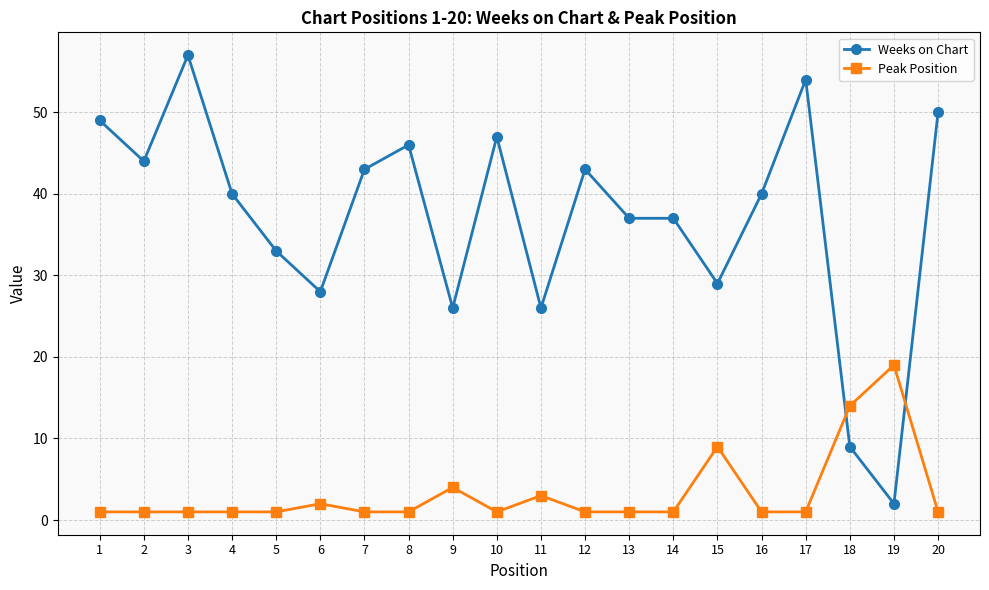

At which label is Peak Position closest to 10?

15